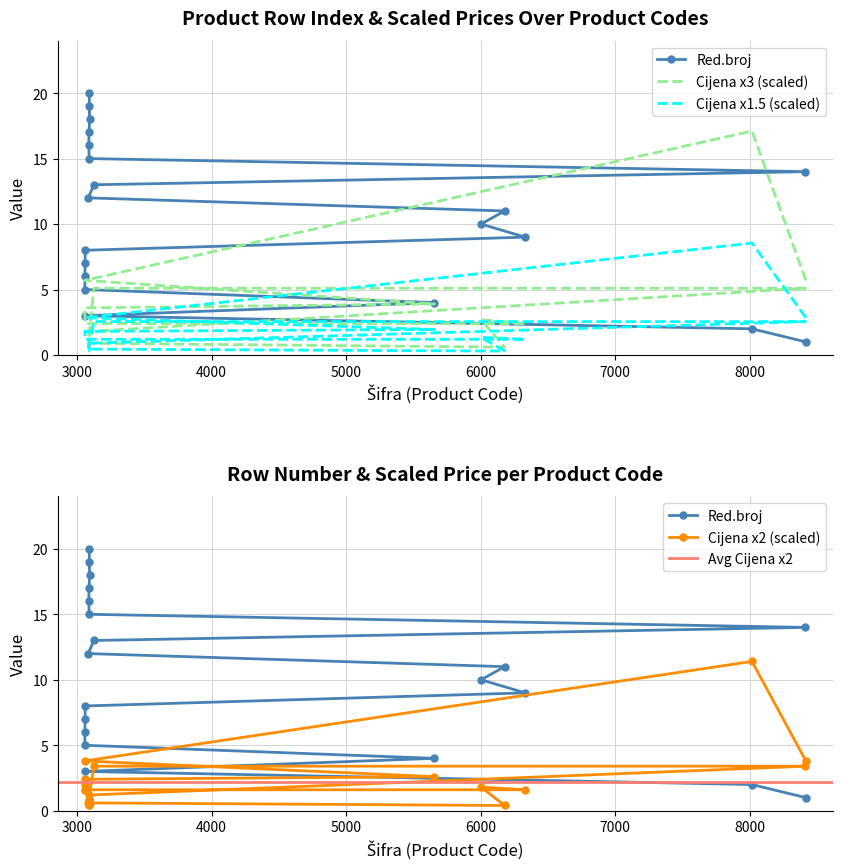

Where is Red.broj nearest to the value 10?

6003